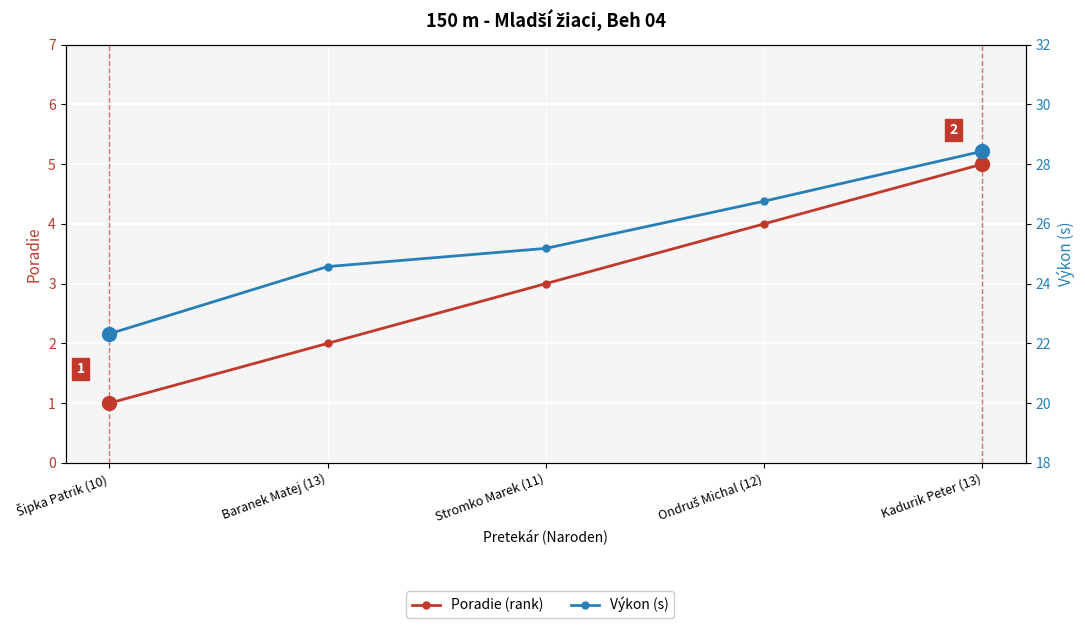

True or false: Poradie (rank) has more than 0 interior local peaks.

False